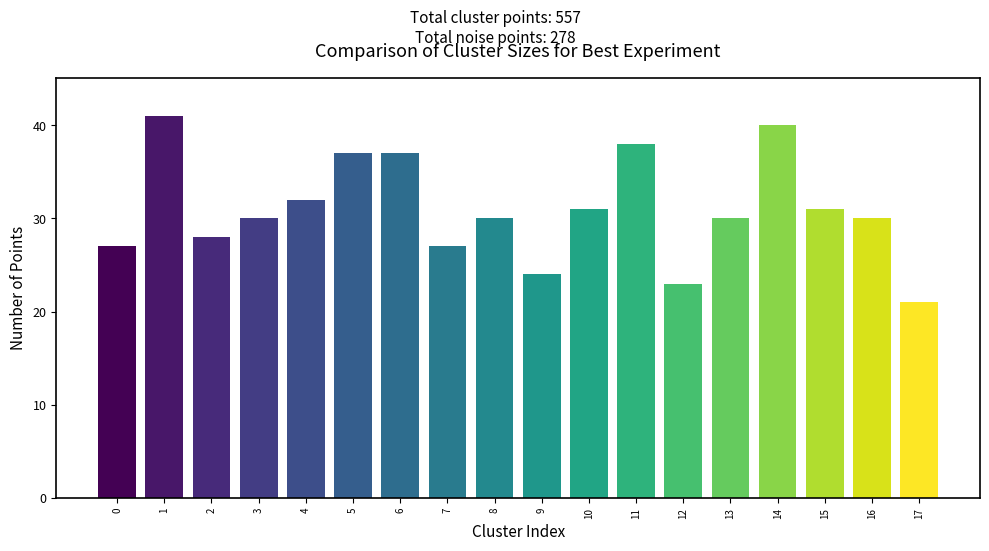

How many bars are there in total?

18